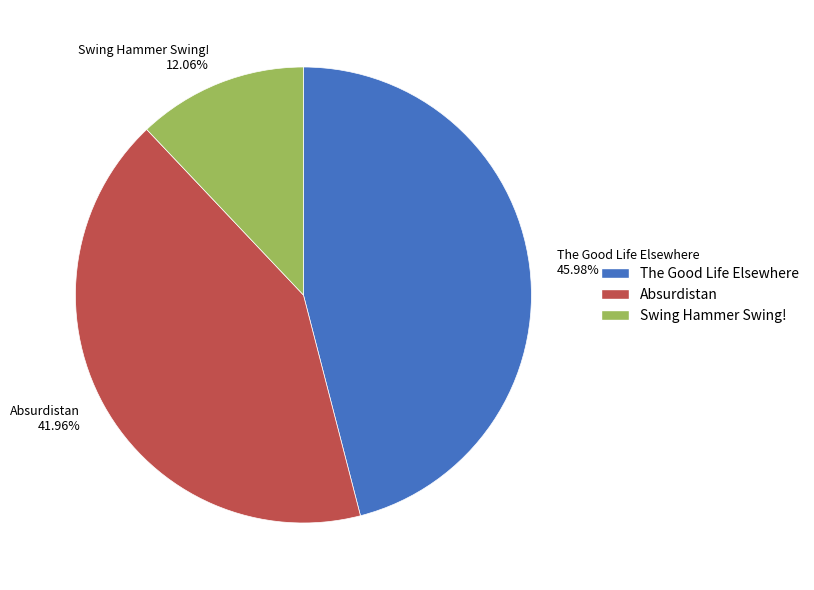

Does Absurdistan account for over 50% of the chart?

No